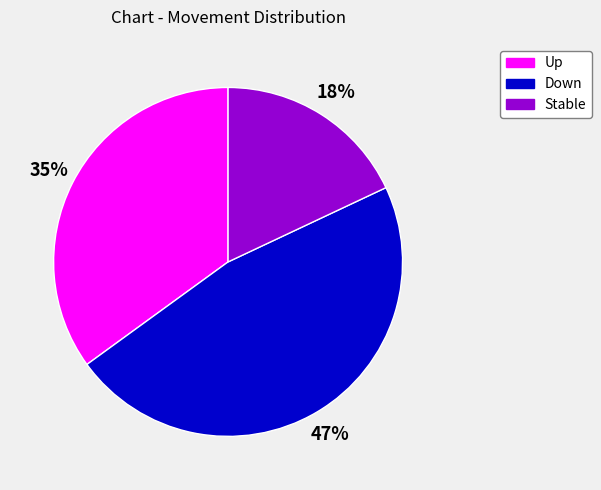

To the nearest percent, what is the difference between the largest and smallest slice percentages?

29%